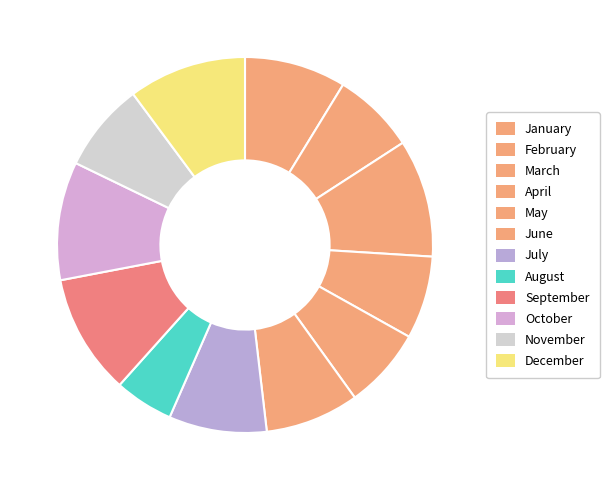

True or false: November accounts for 17% of the total.

False